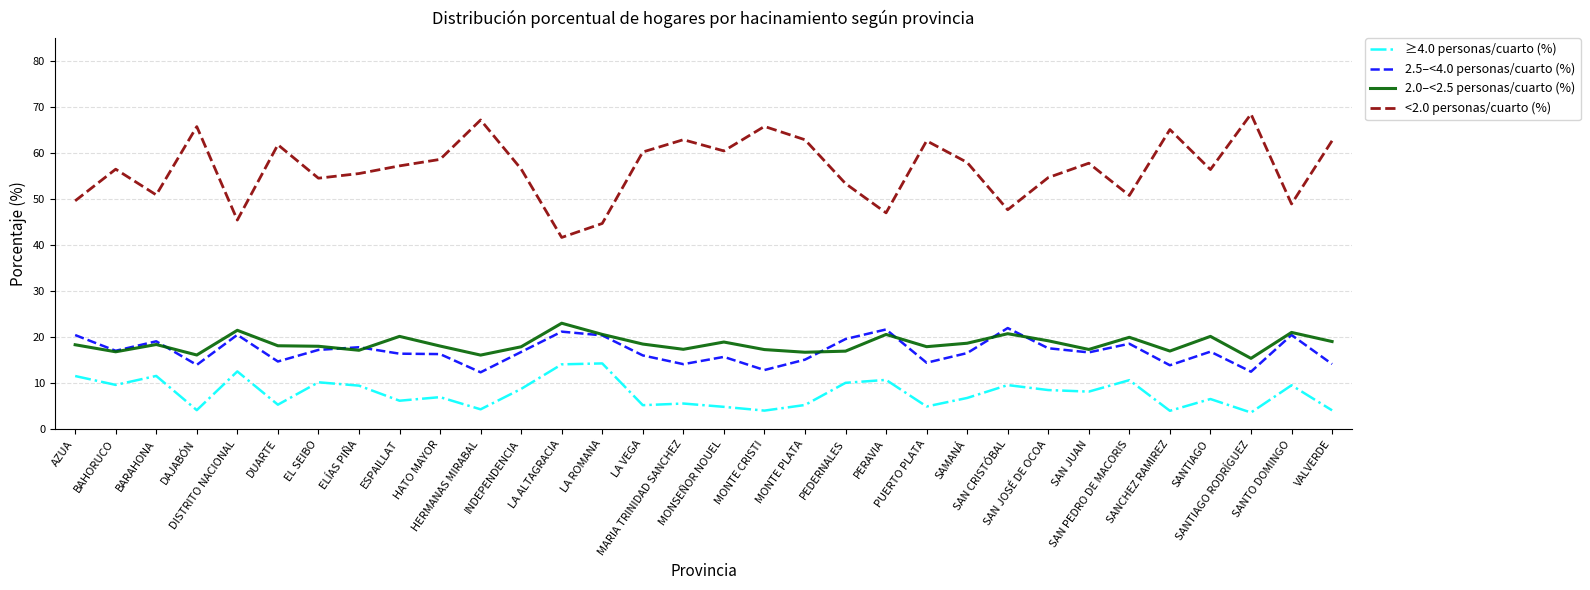

Between DAJABÓN and DISTRITO NACIONAL, which series saw the biggest shift?

<2.0 personas/cuarto (%)